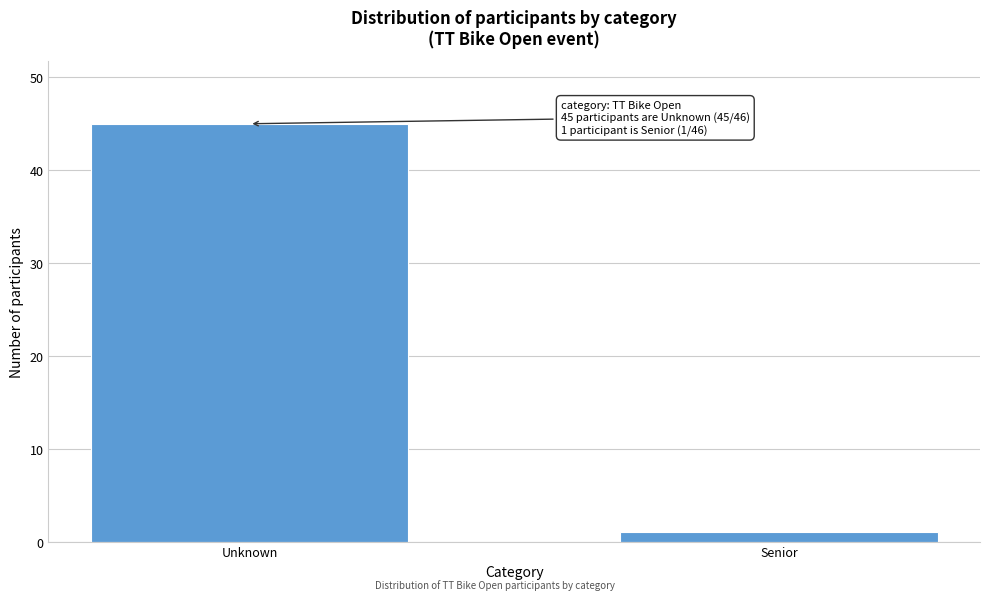

Reading right to left, transcribe all the data shown in this chart.

1	45